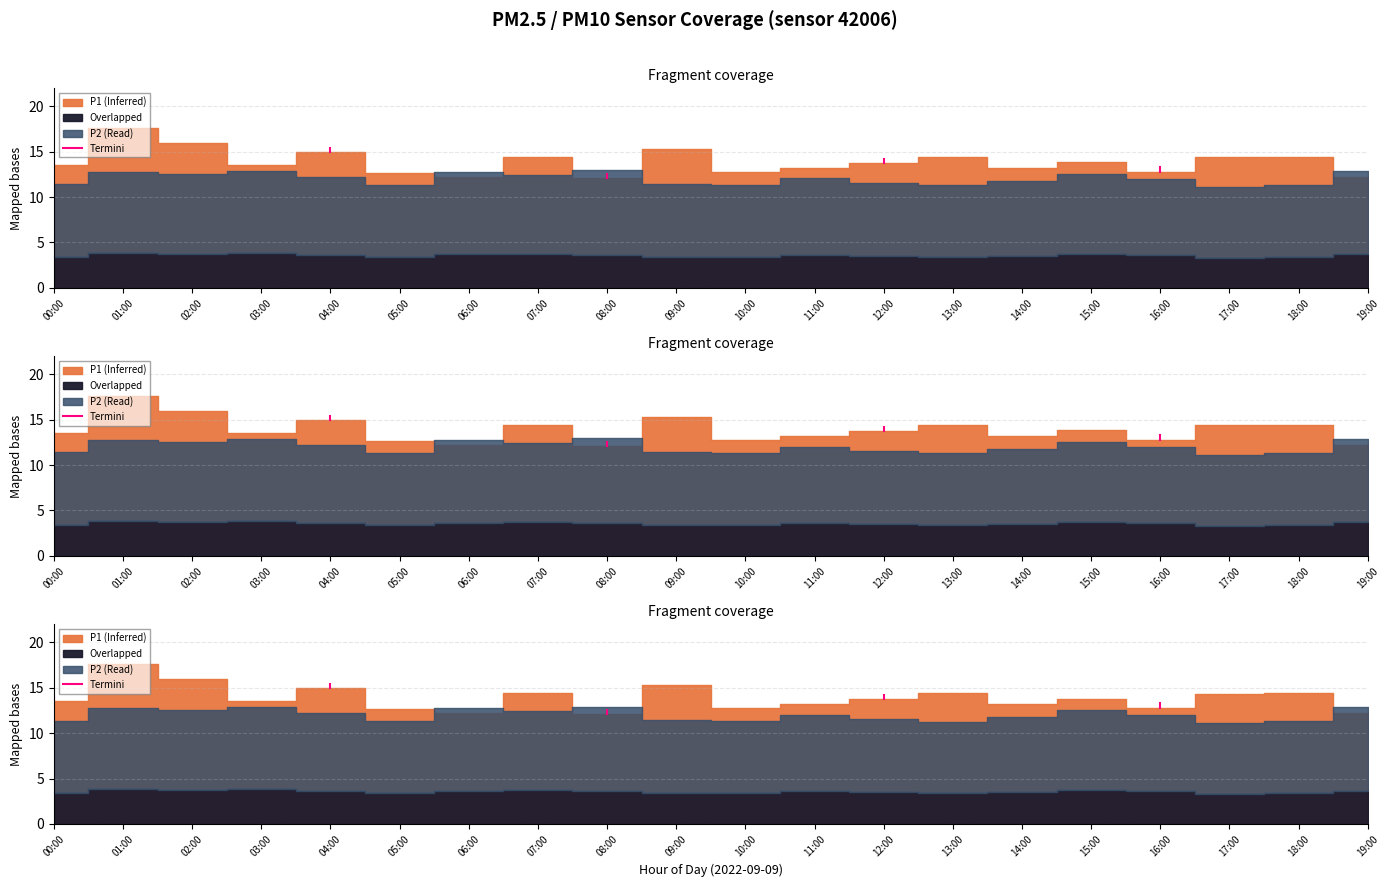

What is the difference between the values at 01:00 and 00:00?

0.5